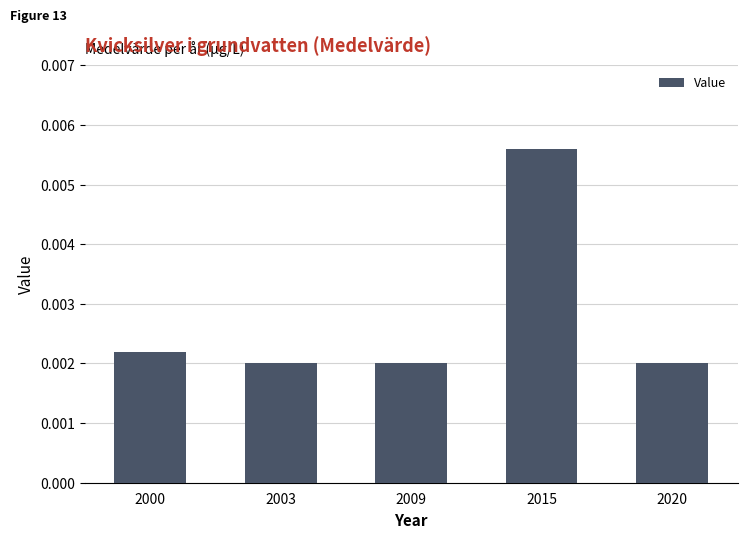

Which category has the highest value across all series?

2015